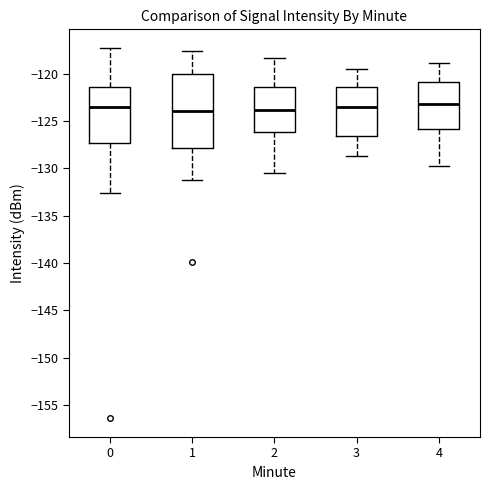

Where is the lower edge of the box at x = 4 on the y-axis? The values are not printed on the chart, so give them approximately, as read against the axis.

-126.0